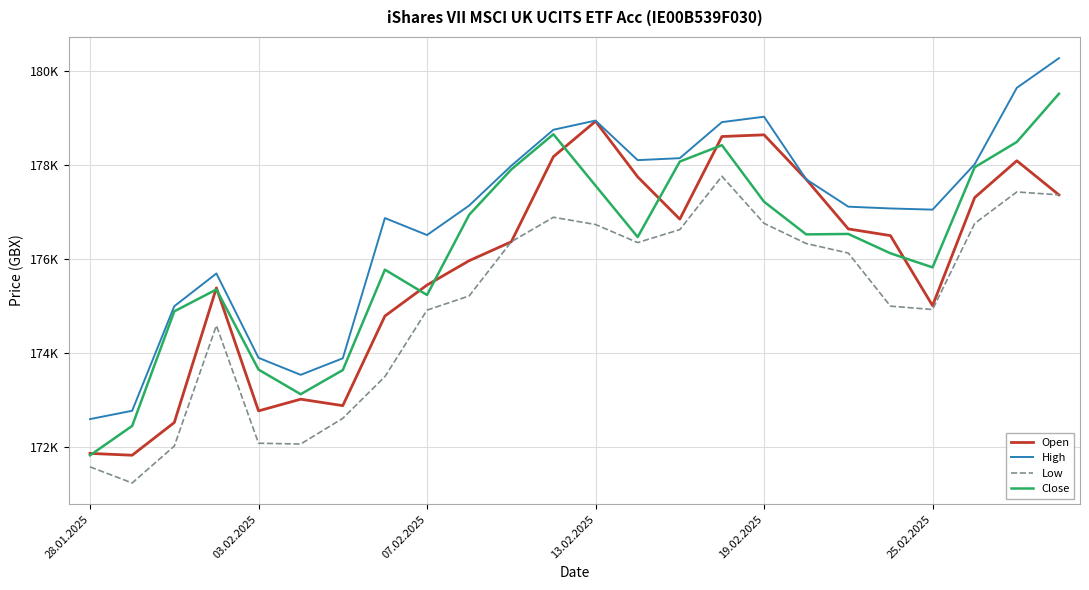

What is the sum of all High values?

4244694